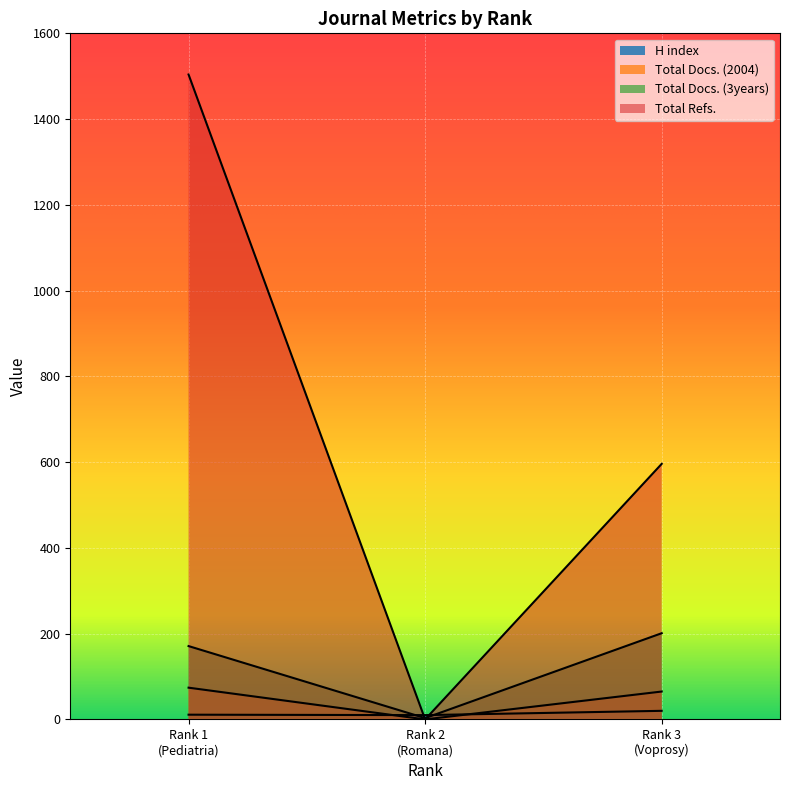

Which series has the largest total across all categories?

Total Refs.